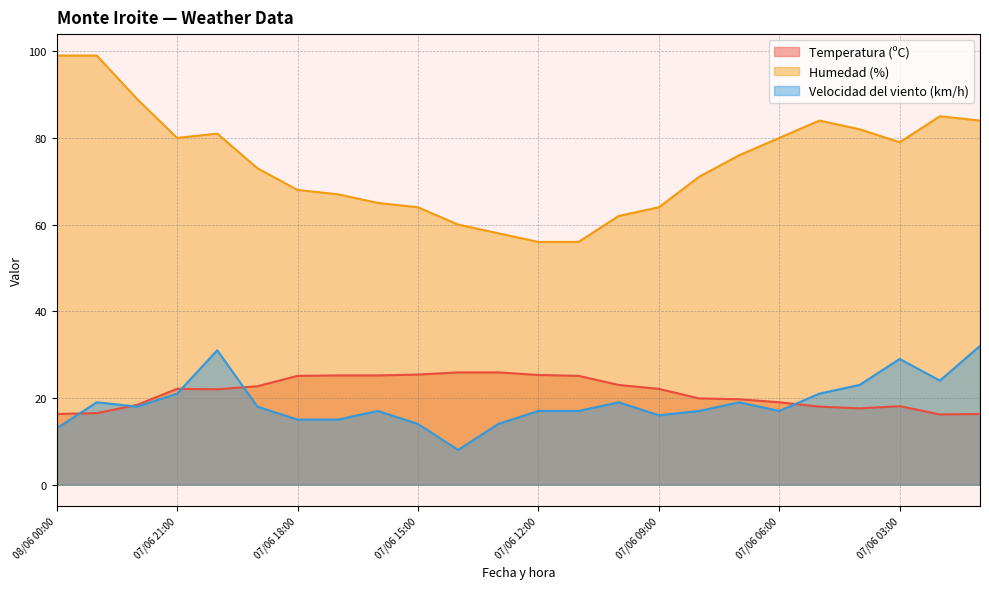

What is the difference between the maximum and second lowest values in the Velocidad del viento (km/h) series?

19.0